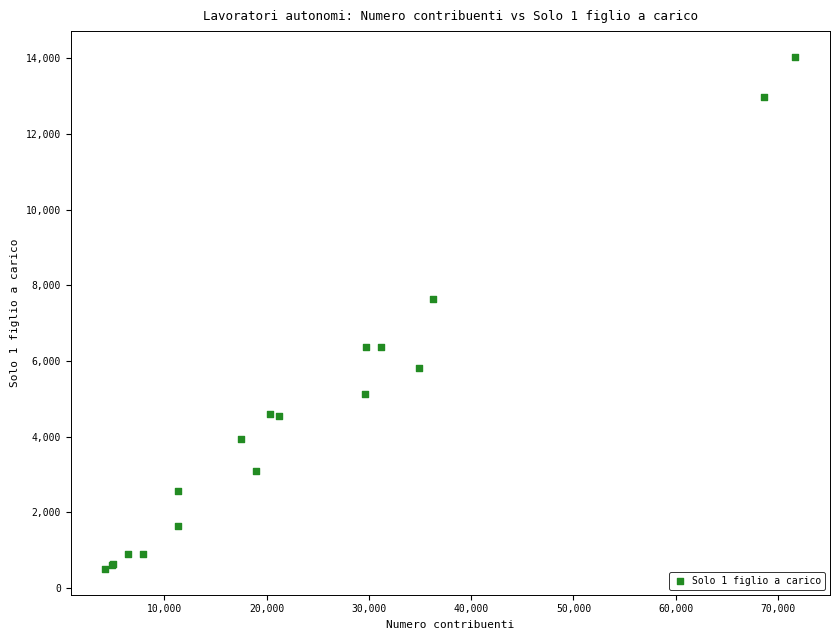

What Y value in the scatter plot is closest to 7270?

7645